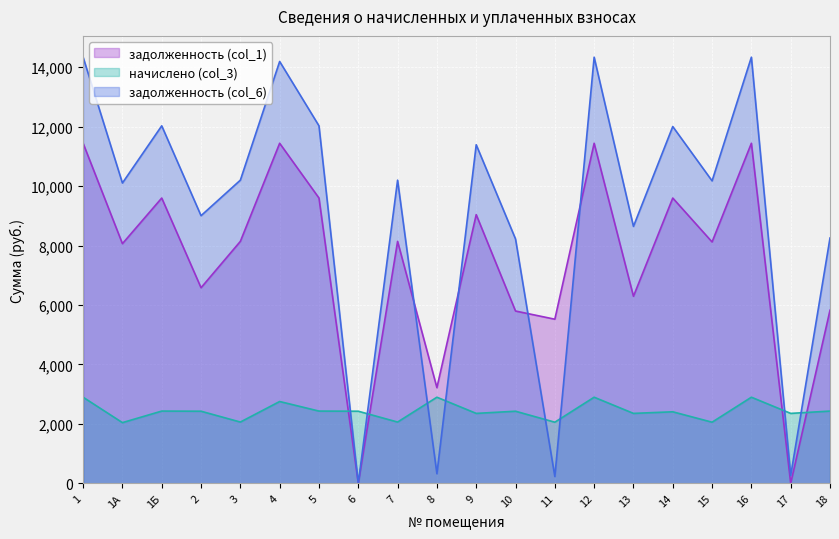

Does the chart display data point markers on the line(s)?

No